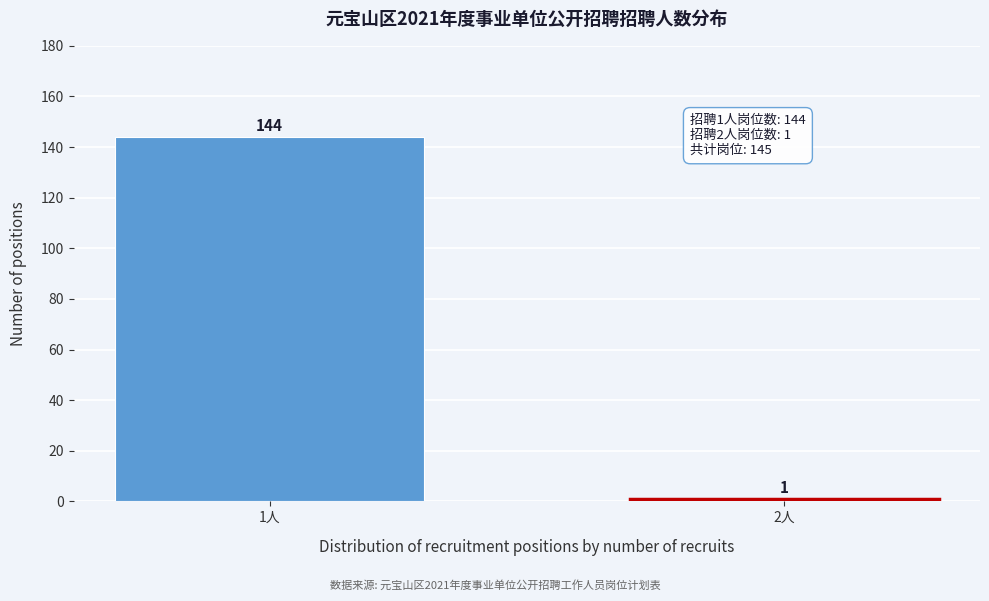

Reading left to right, extract all data points from this chart.

1人=144	2人=1